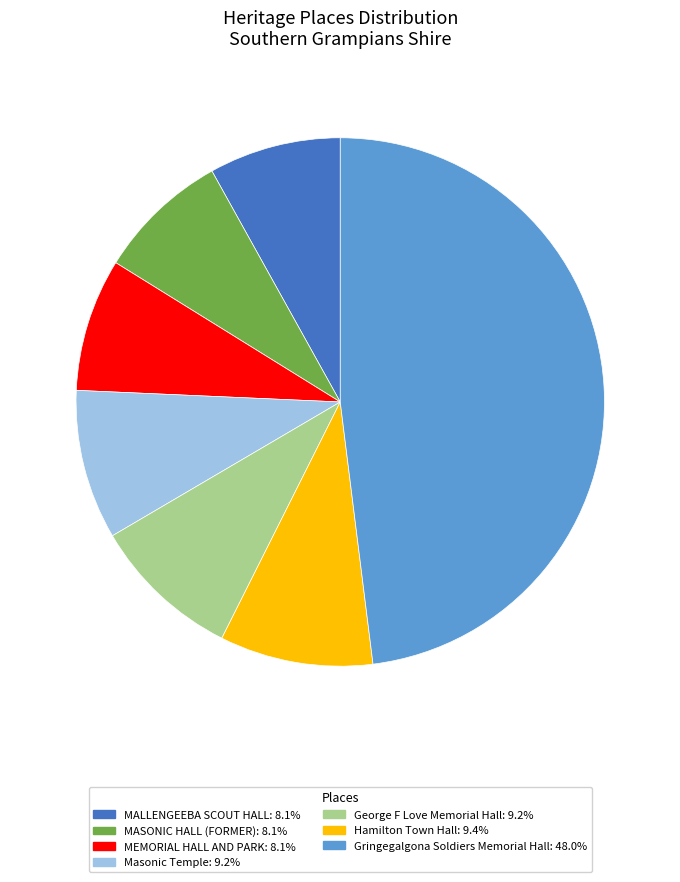

Is the sum of Hamilton Town Hall and MEMORIAL HALL AND PARK greater than half?

No